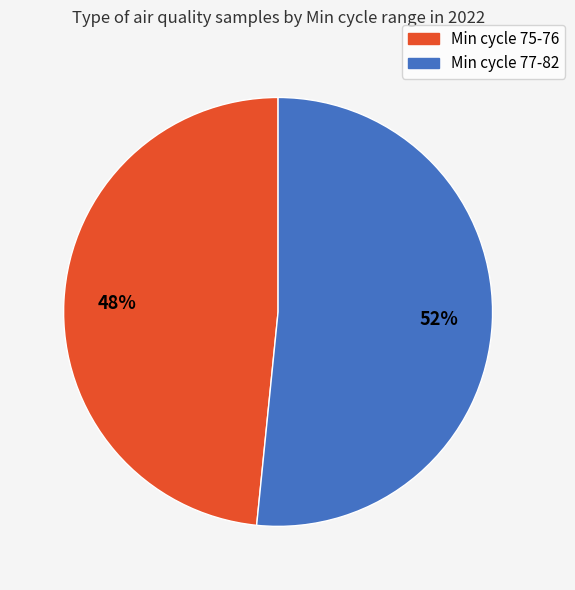

Is there any slice that represents more than half of the pie?

Yes